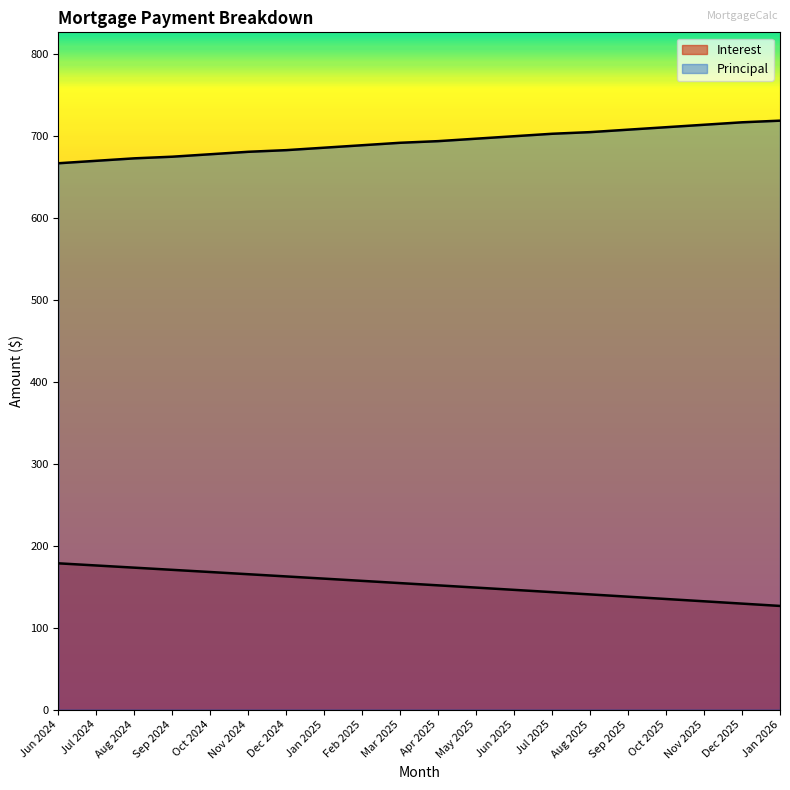

Reading left to right, extract all data points from this chart.

Interest: 178.5	175.9	173.2	170.6	167.9	165.2	162.5	159.8	157.1	154.4	151.6	148.9	146.1	143.3	140.6	137.8	135.0	132.2	129.3	126.5
Principal: 667.0	670.0	673.0	675.0	678.0	681.0	683.0	686.0	689.0	692.0	694.0	697.0	700.0	703.0	705.0	708.0	711.0	714.0	717.0	719.0